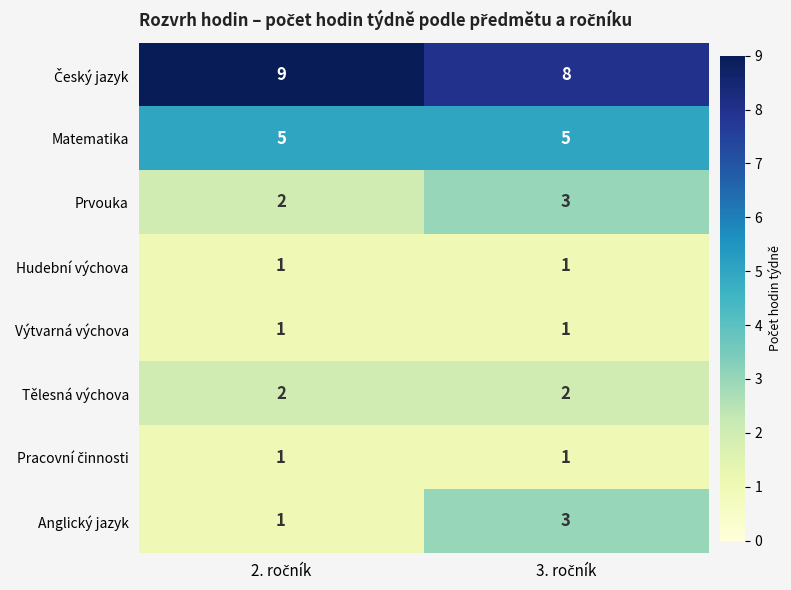

What is the sum of all Anglický jazyk values?

4